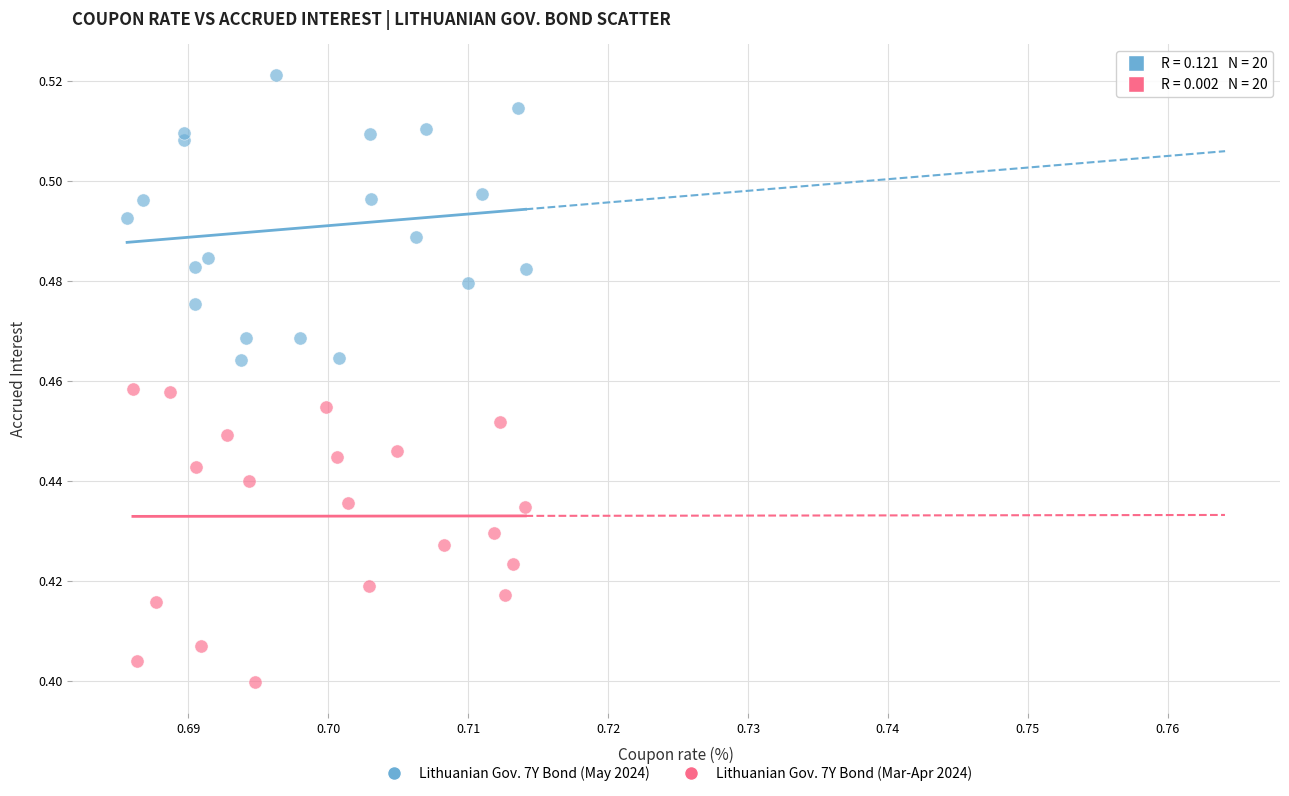

What are all the series names shown in the legend?

Lithuanian Gov. 7Y Bond (May 2024), Lithuanian Gov. 7Y Bond (Mar-Apr 2024)